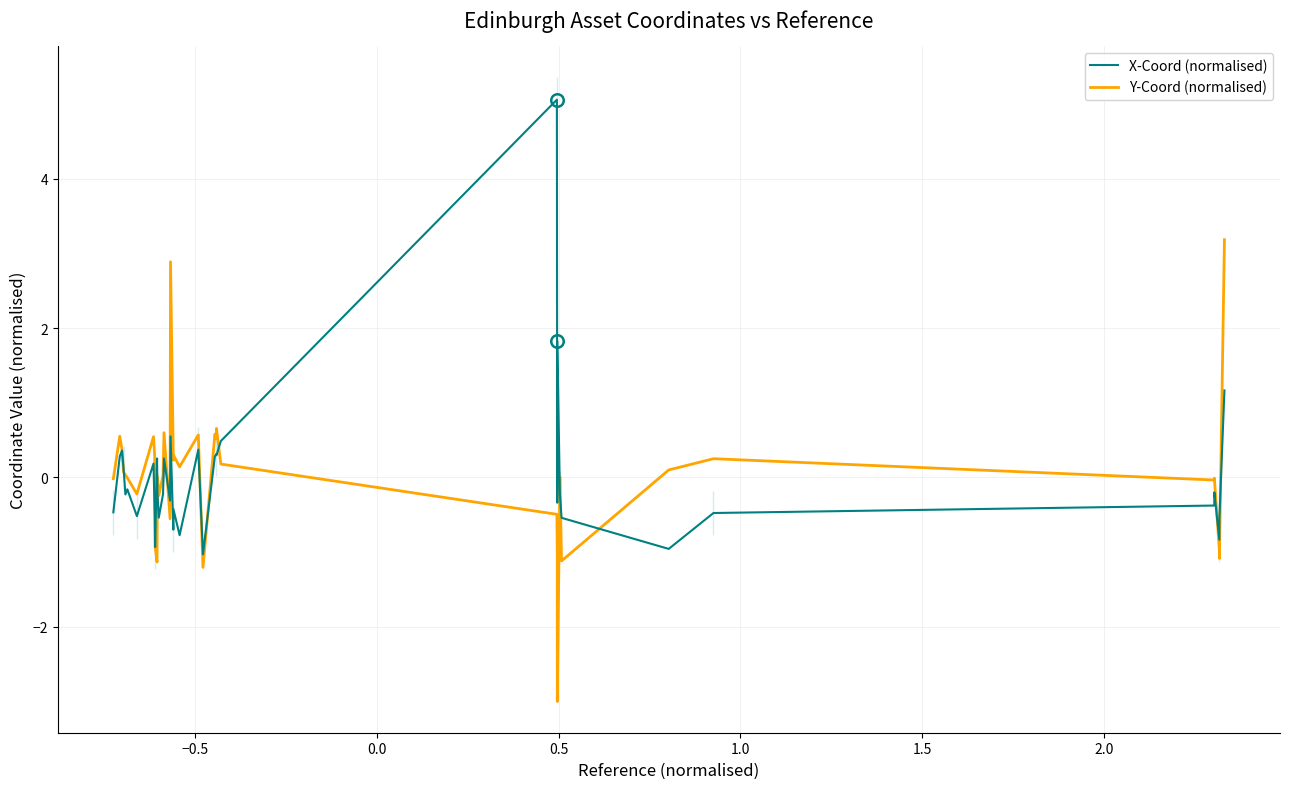

At how many categories does at least one series exceed 0?

25